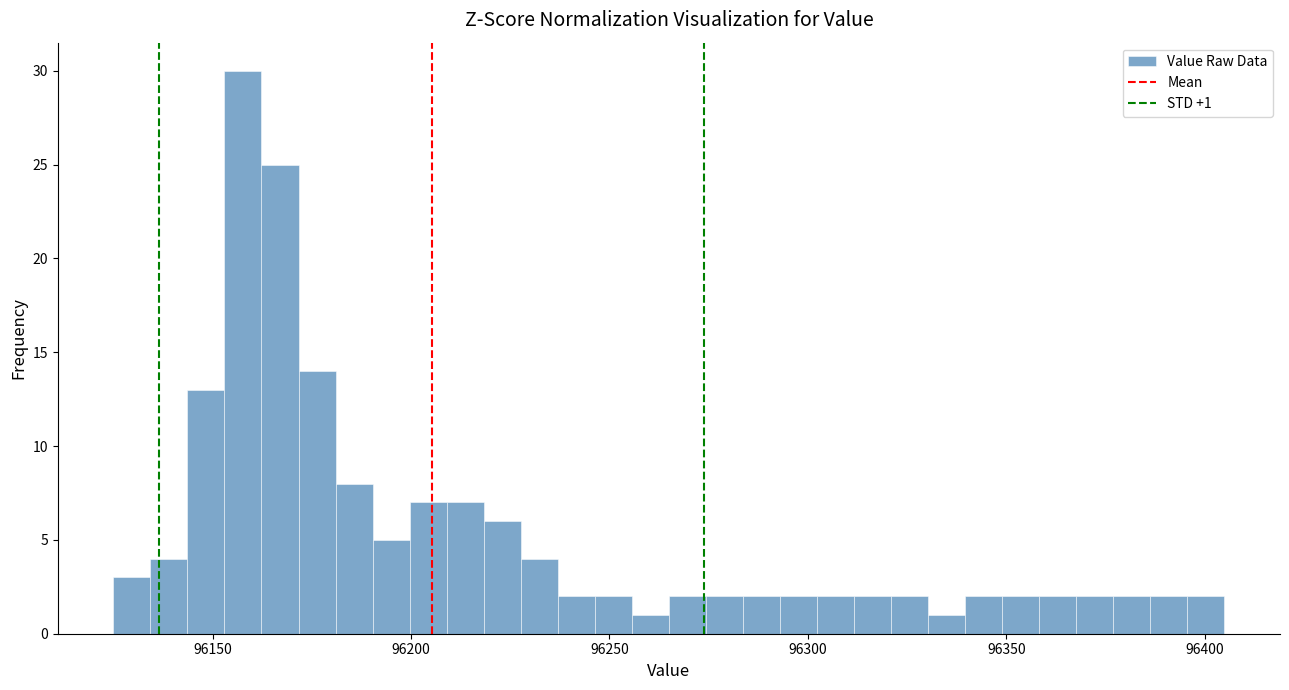

Read against the x-axis, roughly where is the centre of the tallest bar?

96160